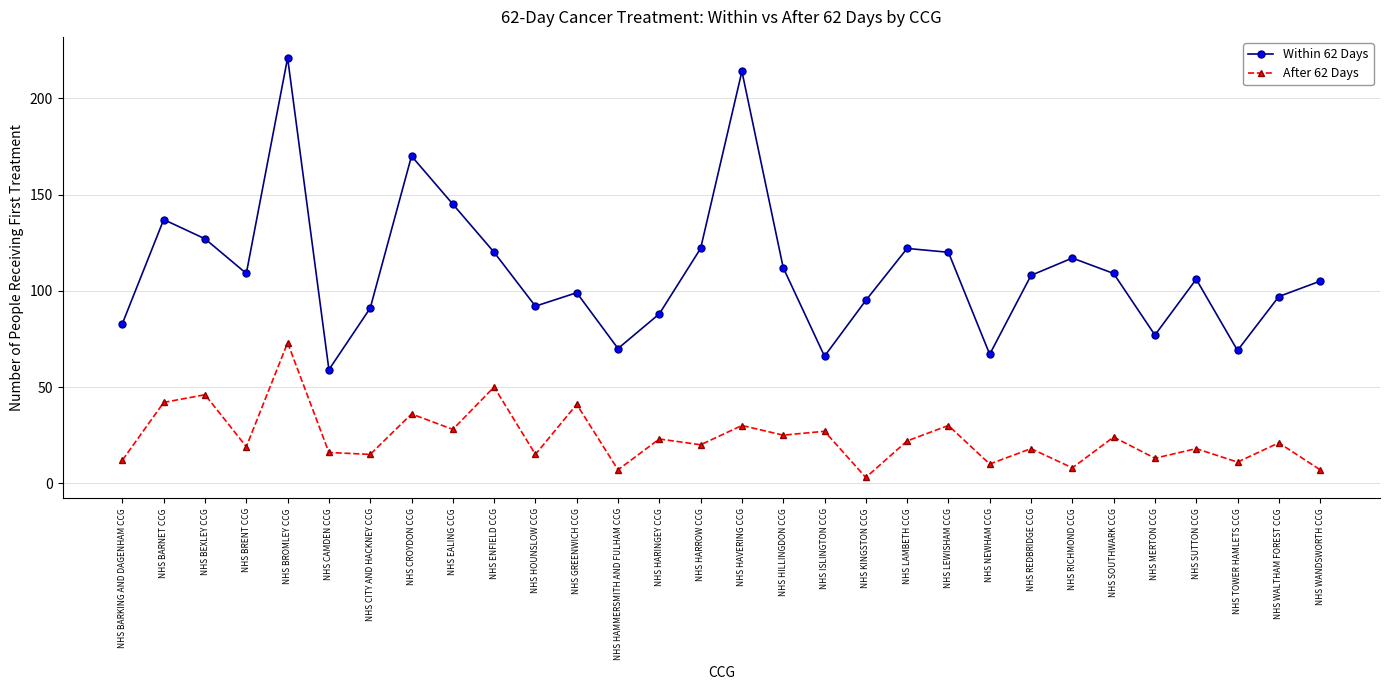

What is the sum of all Within 62 Days values?

3317